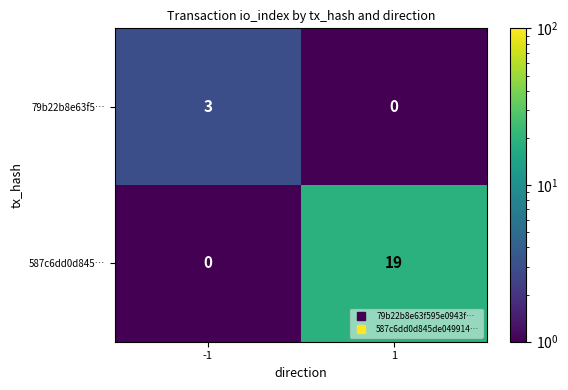

List the series in order of their overall mean, lowest first.

79b22b8e63f5…, 587c6dd0d845…